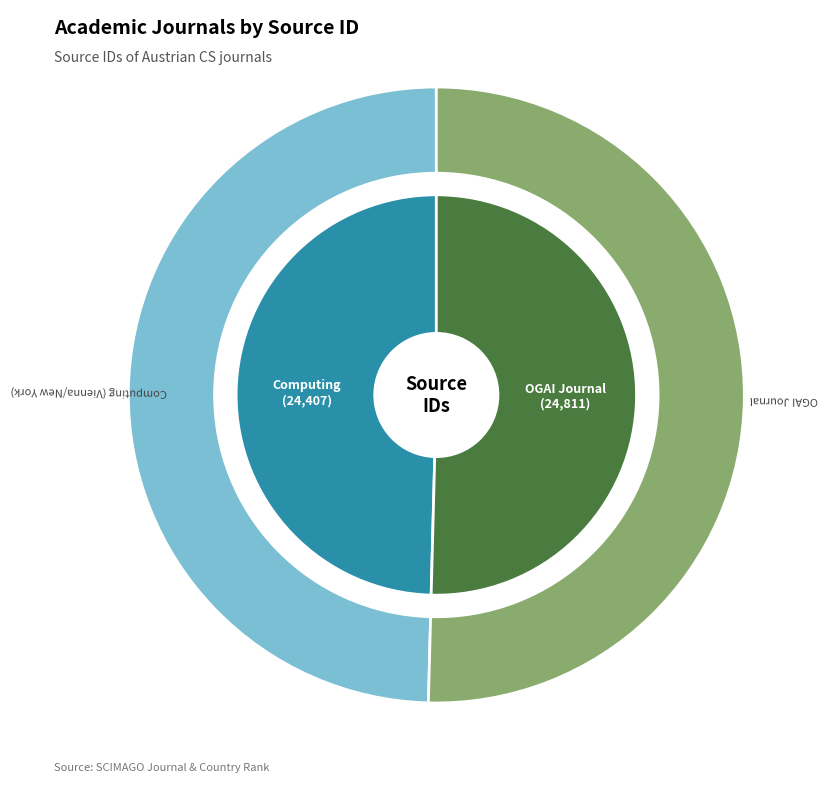

To the nearest percent, what portion does Computing (Vienna/New York) represent?

50%